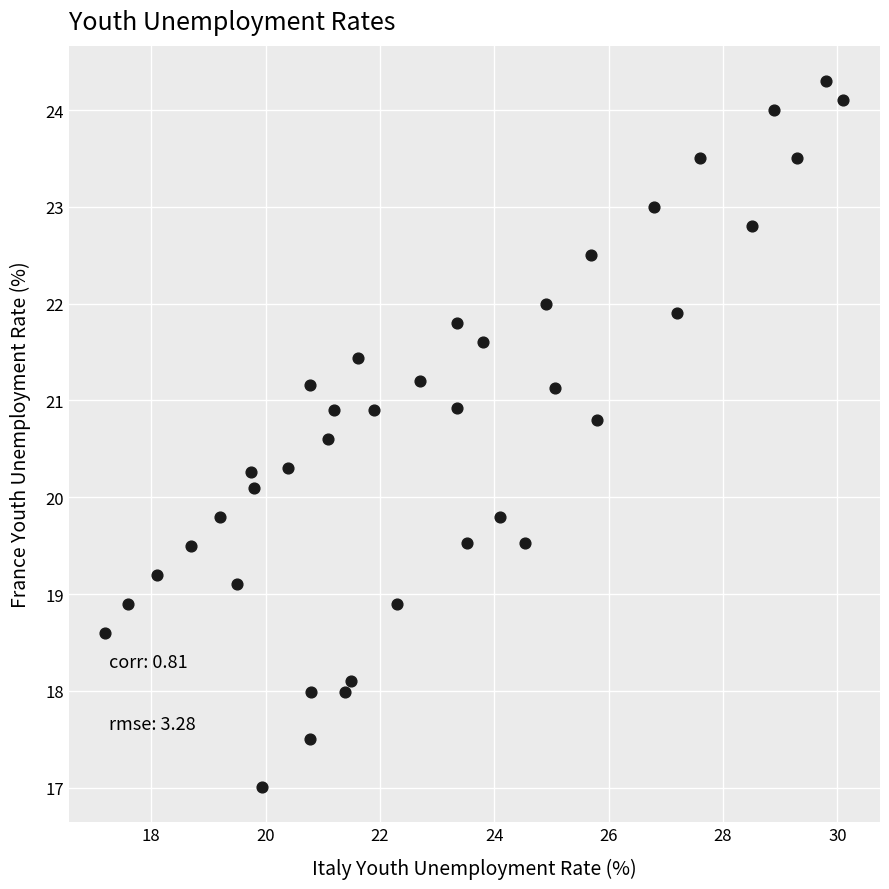

What Y value in the scatter plot is closest to 20?

20.1